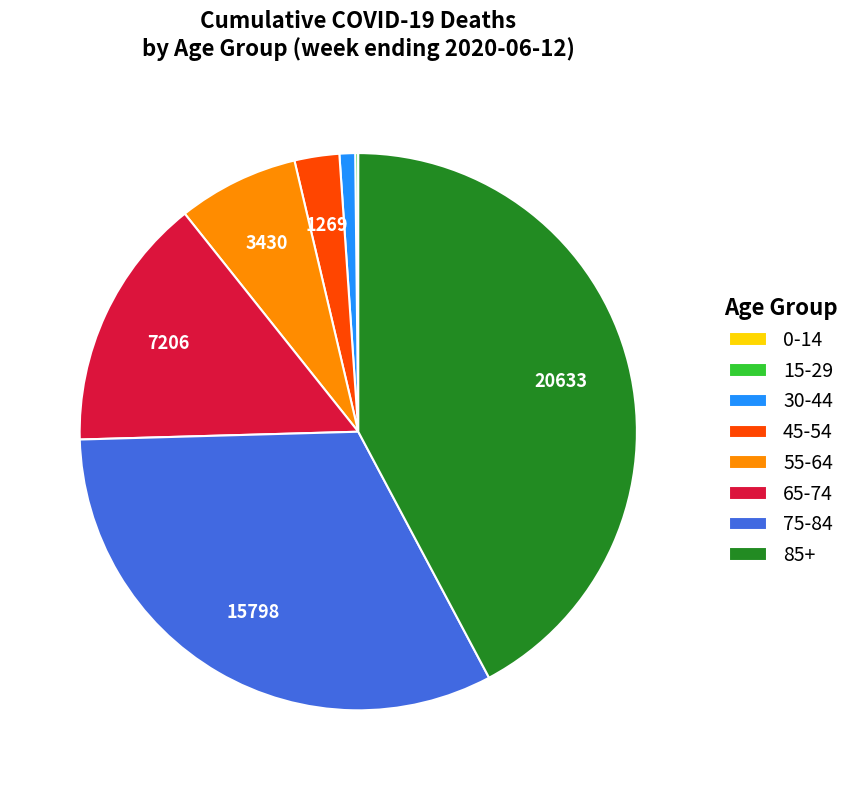

The 65-74 slice represents 4% of the pie. True or false?

False